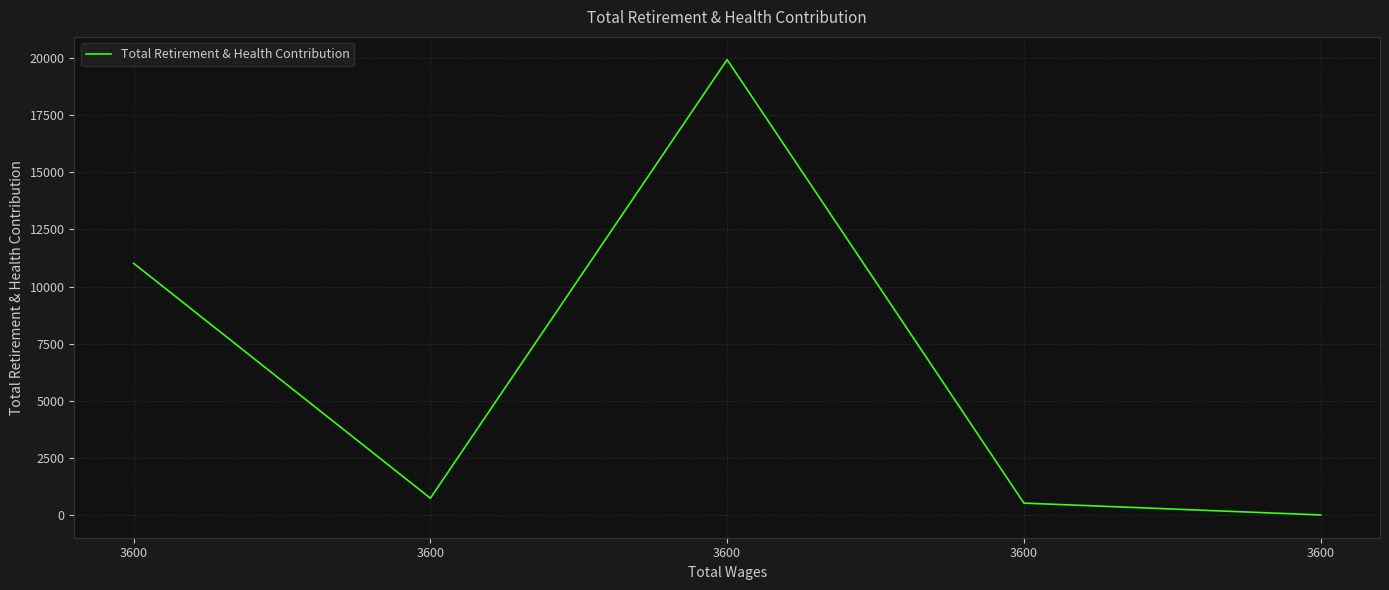

Is this an area chart (filled region under the line)?

No